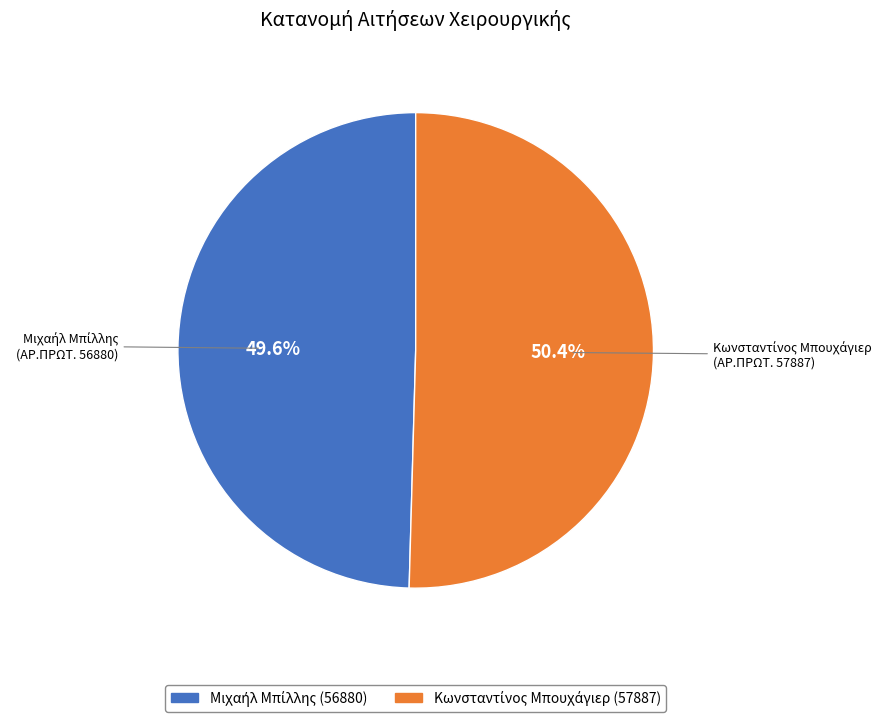

Does any single category account for the majority?

Yes